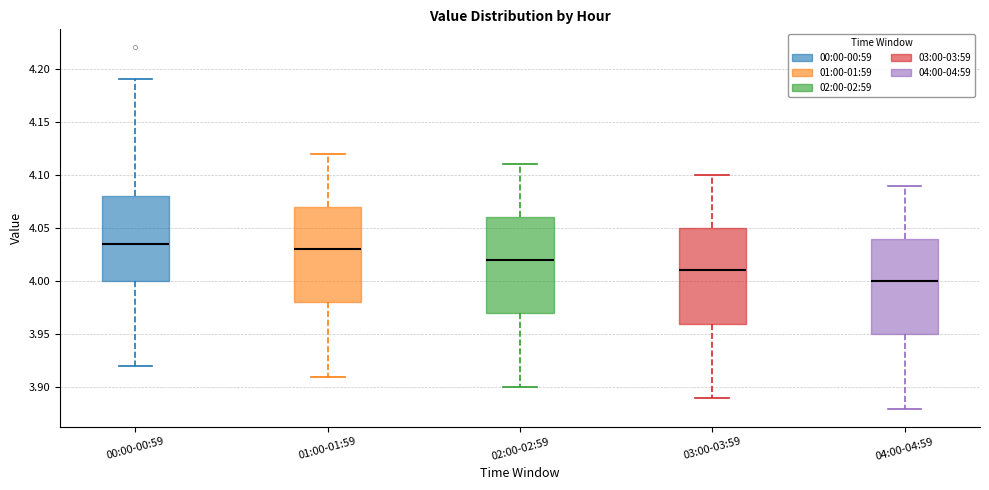

Where does the lower whisker of the box for 00:00-00:59 end on the y-axis? The values are not printed on the chart, so give them approximately, as read against the axis.

3.920